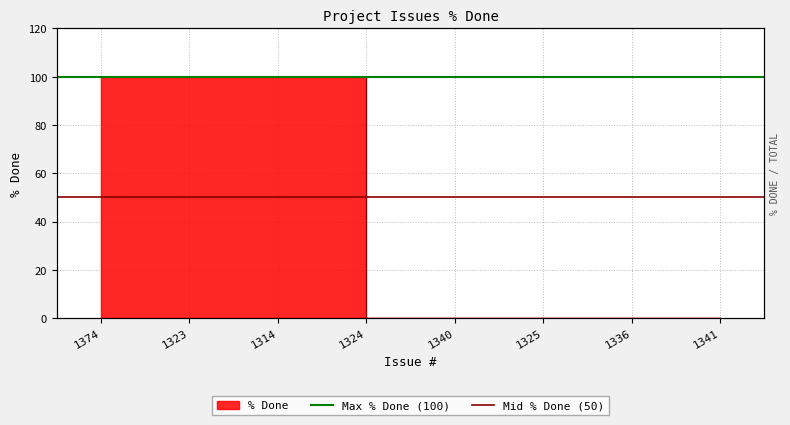

What is the value of the Mid % Done (50) point at the 1st from the left?

50